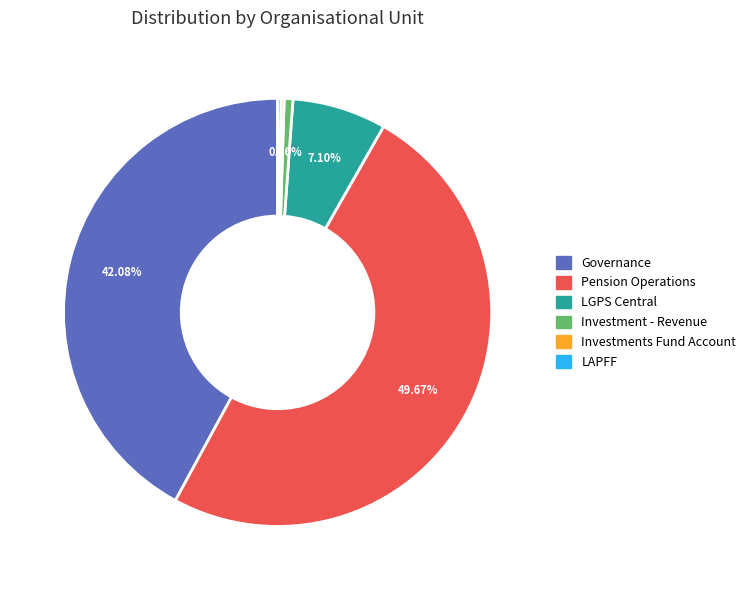

To the nearest percent, what portion does Investment - Revenue represent?

1%